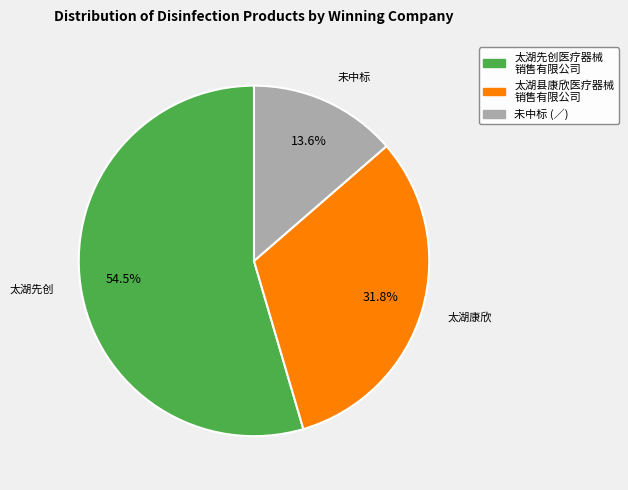

Is there any slice that represents more than half of the pie?

Yes